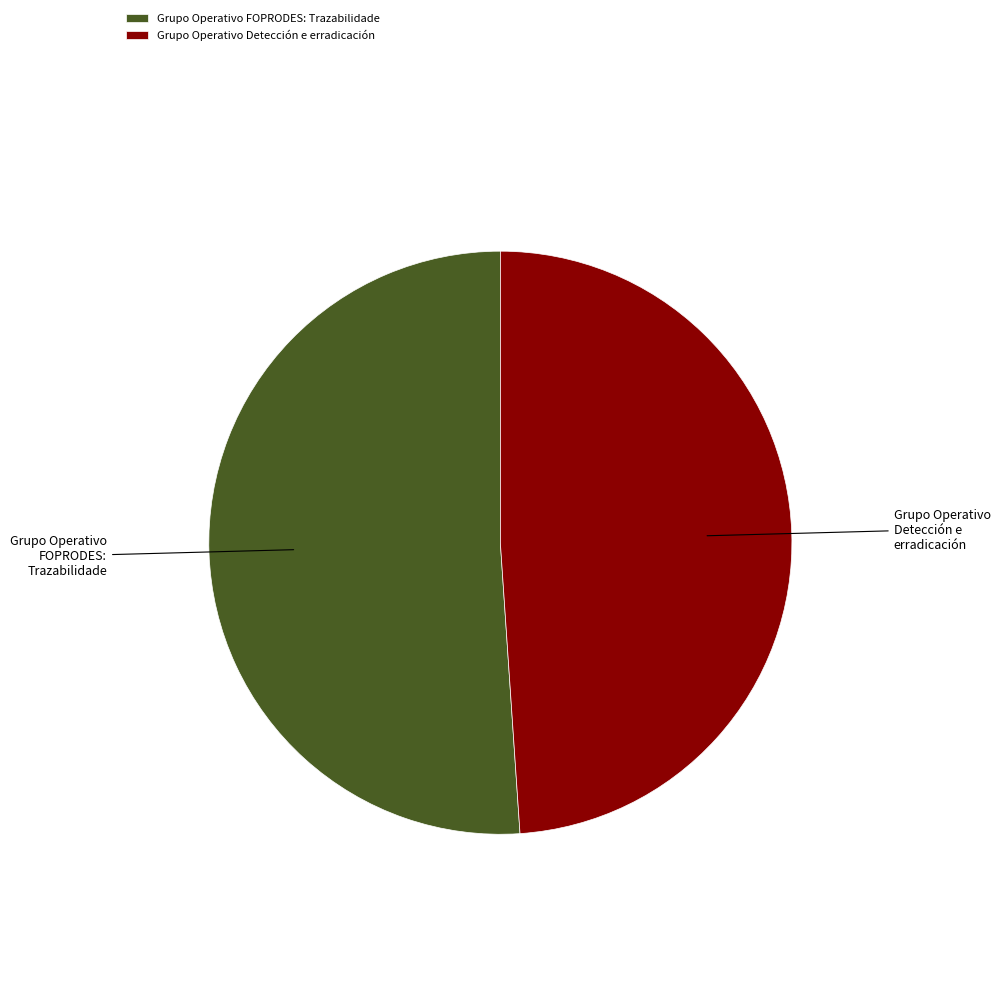

Do Grupo Operativo Detección e erradicación and Grupo Operativo FOPRODES: Trazabilidade together represent more than half of the pie?

Yes